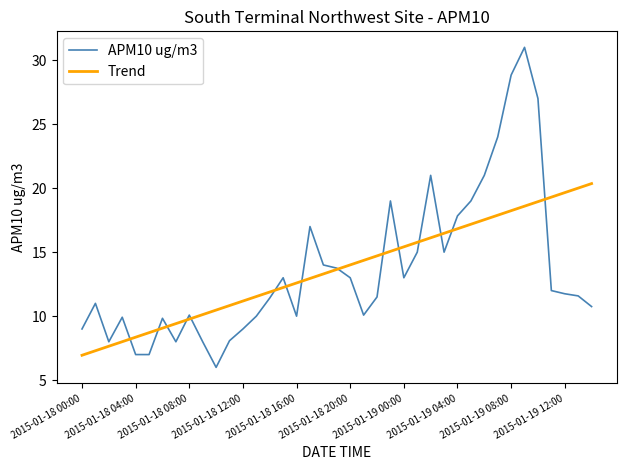

Which series has the widest spread of values?

APM10 ug/m3